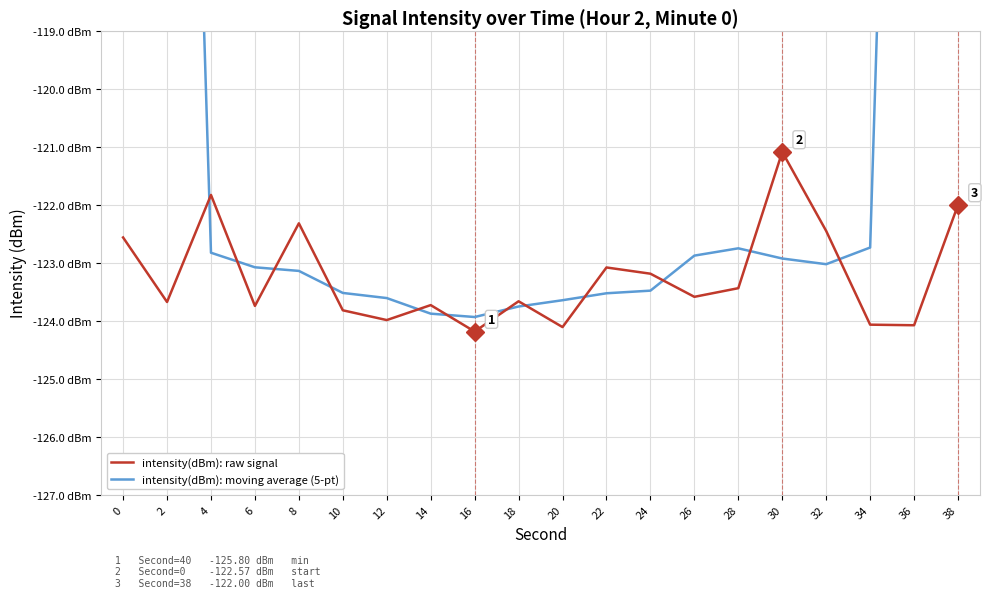

What are all the series names shown in the legend?

intensity(dBm): raw signal, intensity(dBm): moving average (5-pt)